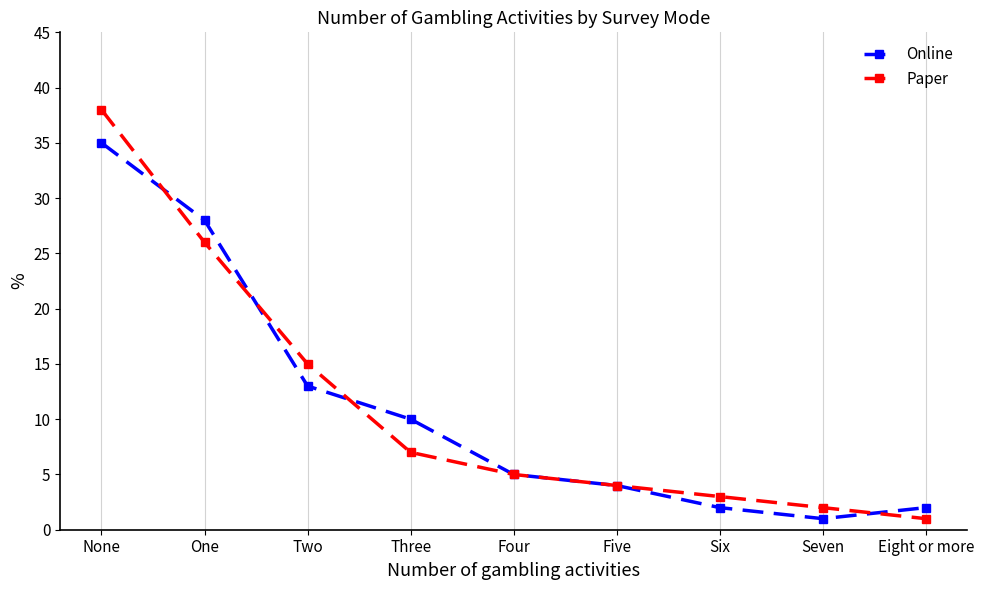

At how many categories does at least one series exceed 7?

4